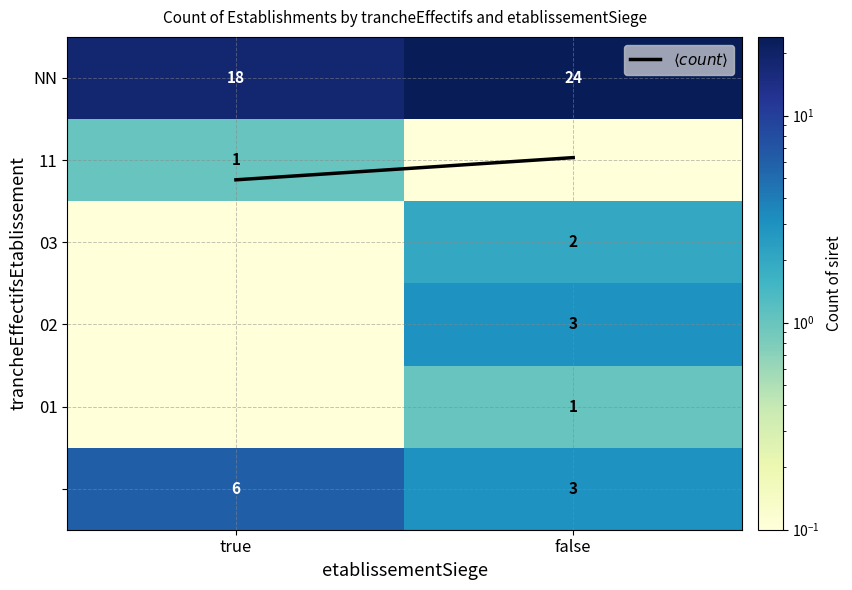

True or false: 01 has a value of 0.0 at true.

False